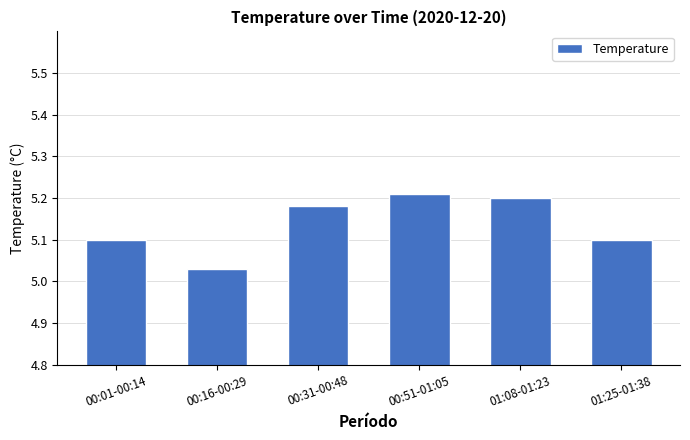

The chart shows a value of 8.7 at 00:16-00:29. True or false?

False